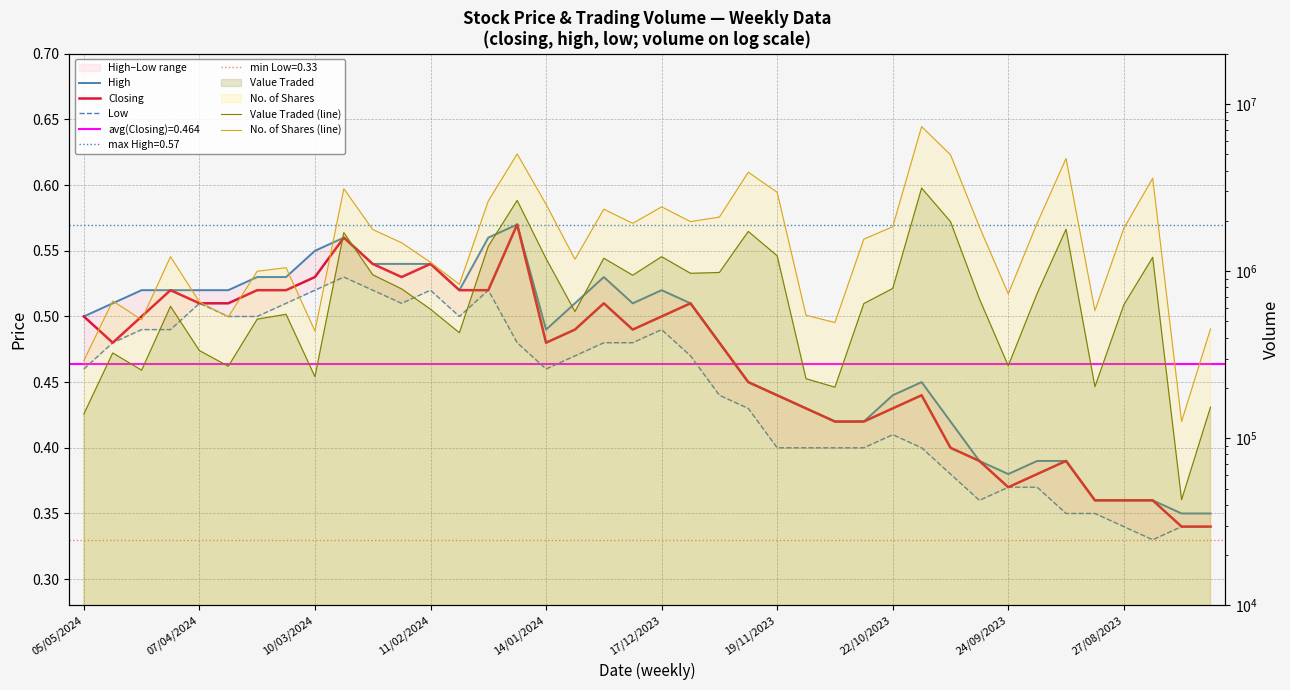

Which series has the largest total across all categories?

No. of Shares (line)